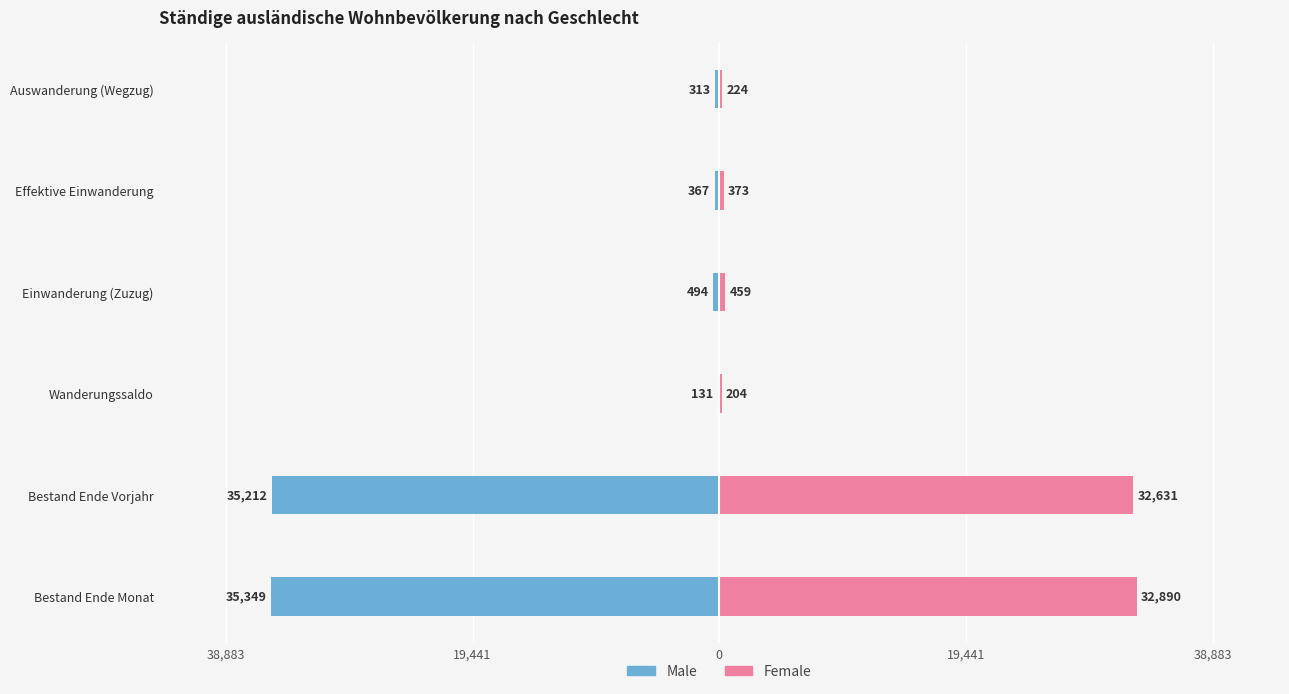

What are all the series names shown in the legend?

Male, Female